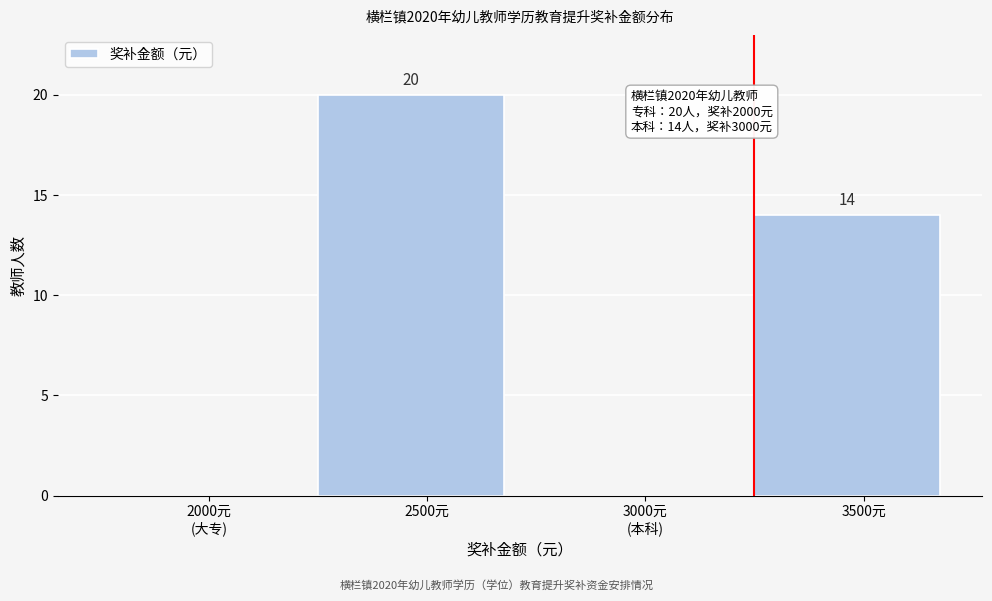

Is it true that the value at 2500元 is 12?

False